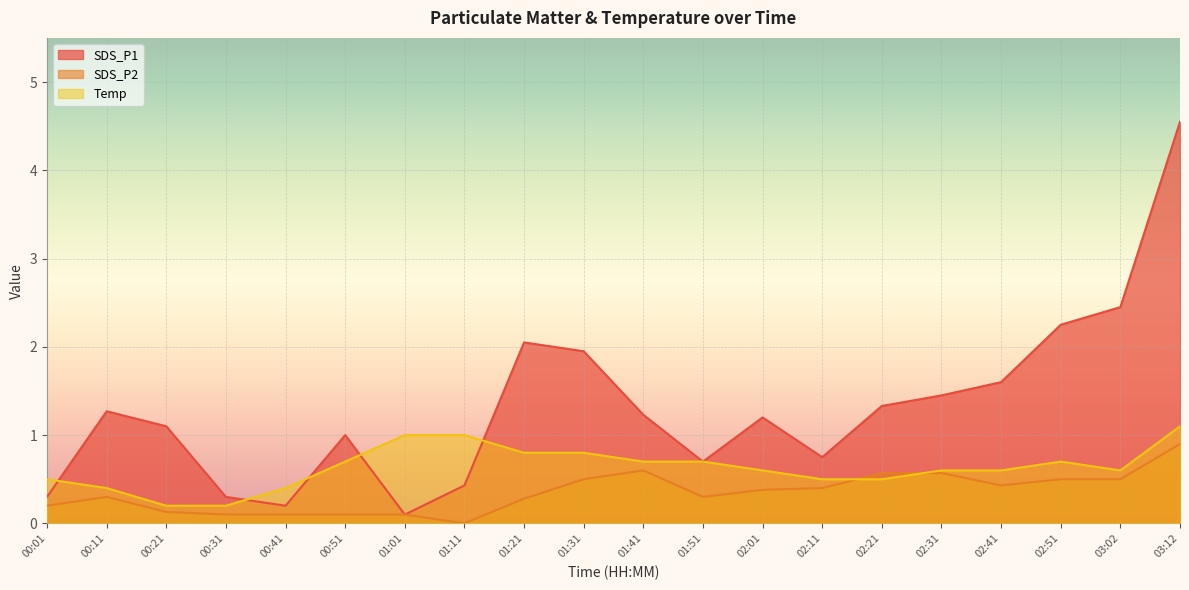

In Temp, how many points are higher than both neighbors (excluding endpoints)?

1